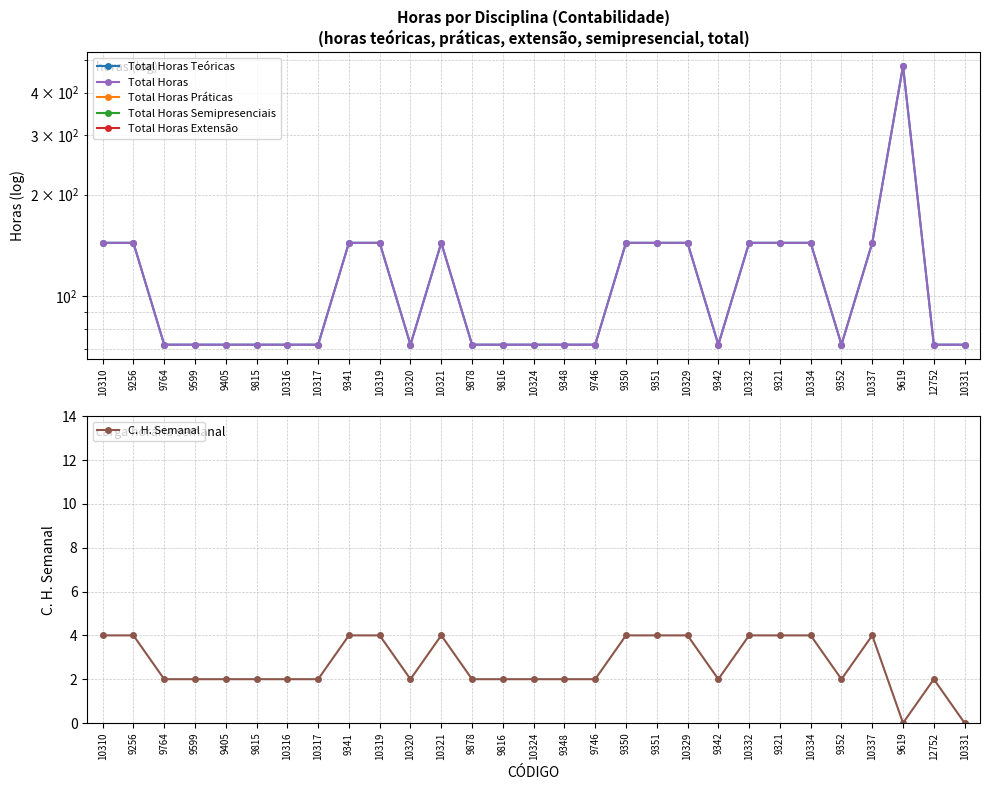

True or false: Total Horas Teóricas and C. H. Semanal intersect in this chart.

False